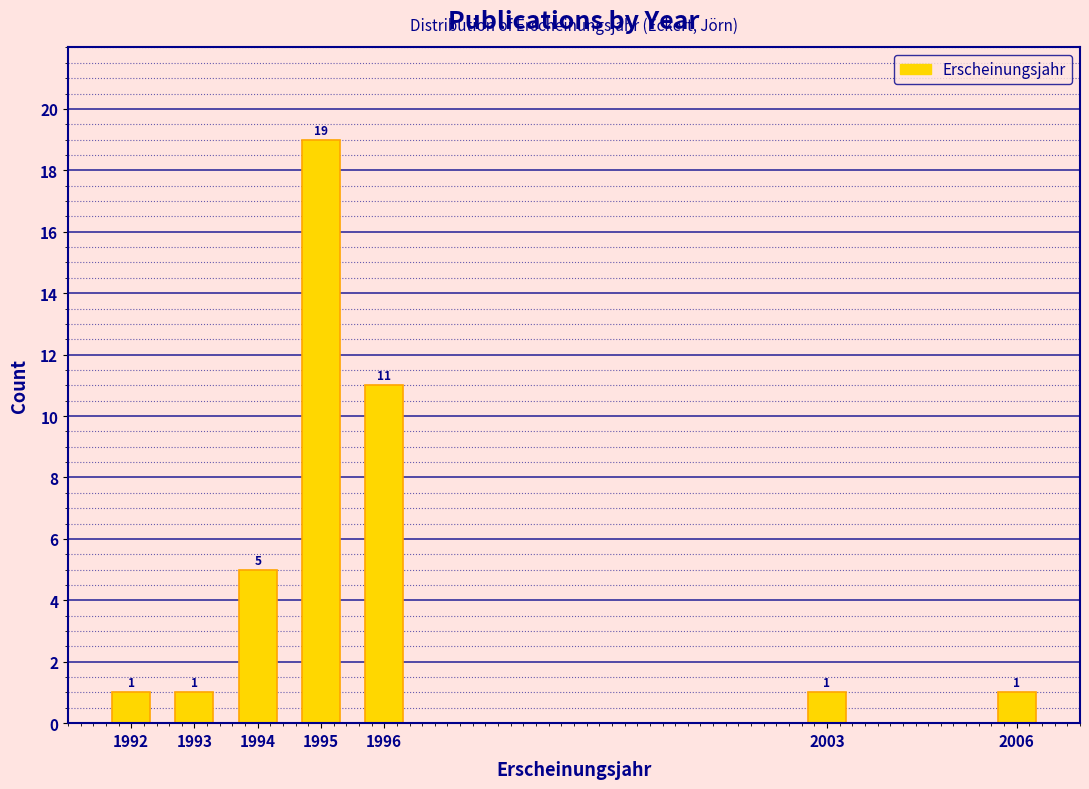

Reading right to left, extract all data points from this chart.

2006=1	2003=1	1996=11	1995=19	1994=5	1993=1	1992=1